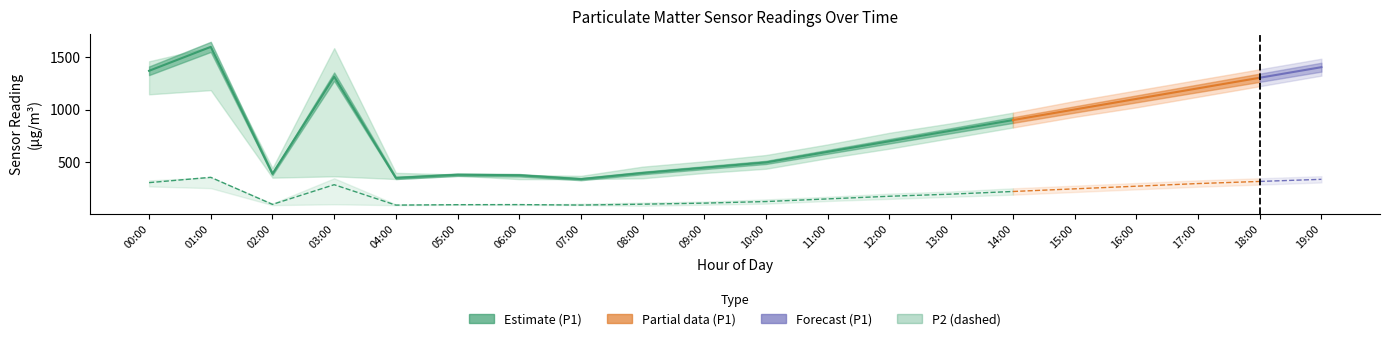

Where does the P1 Estimate series first go above 500?

00:00